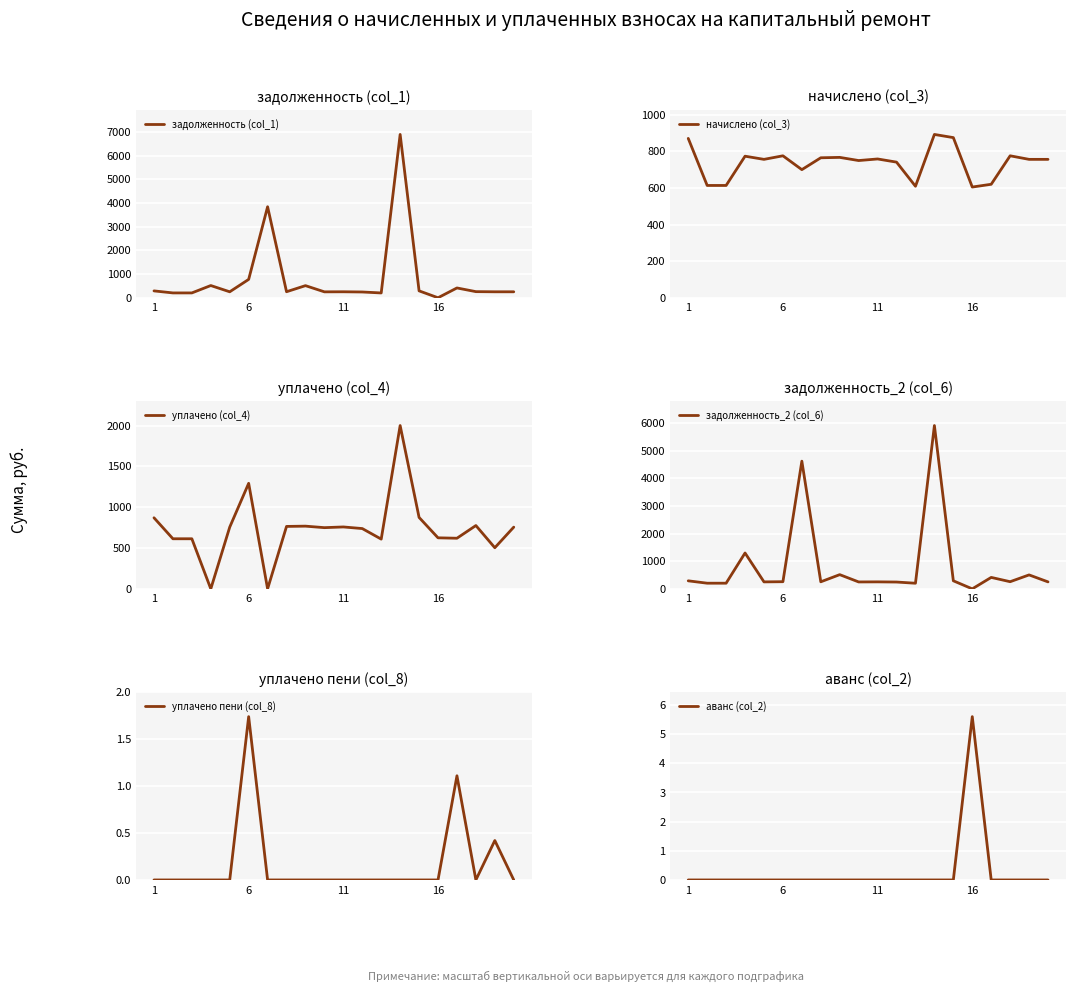

True or false: задолженность (col_1) has more than 2 interior local peaks.

True